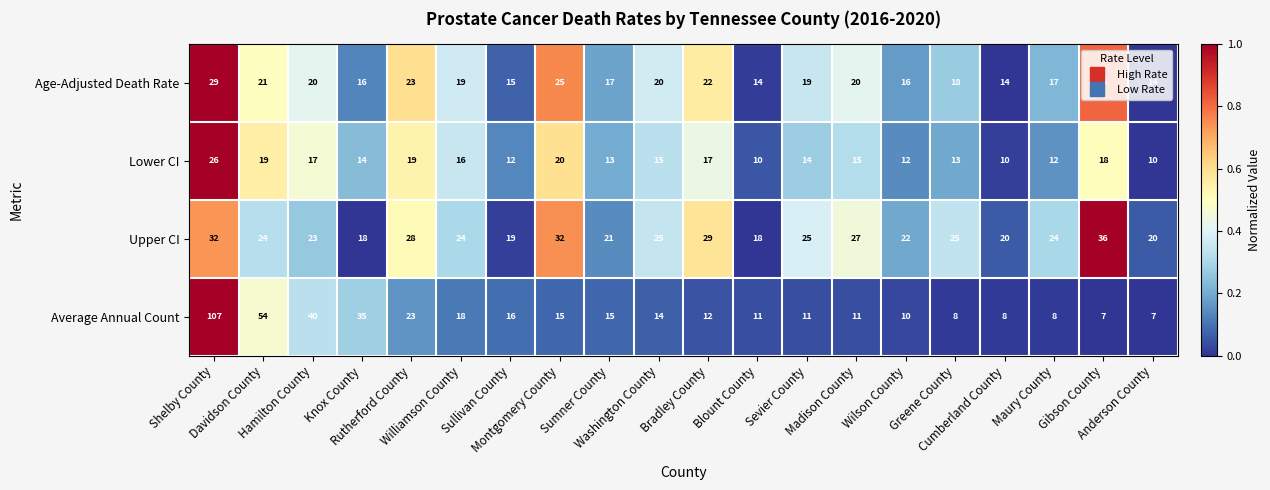

How many data points does each series have?

20